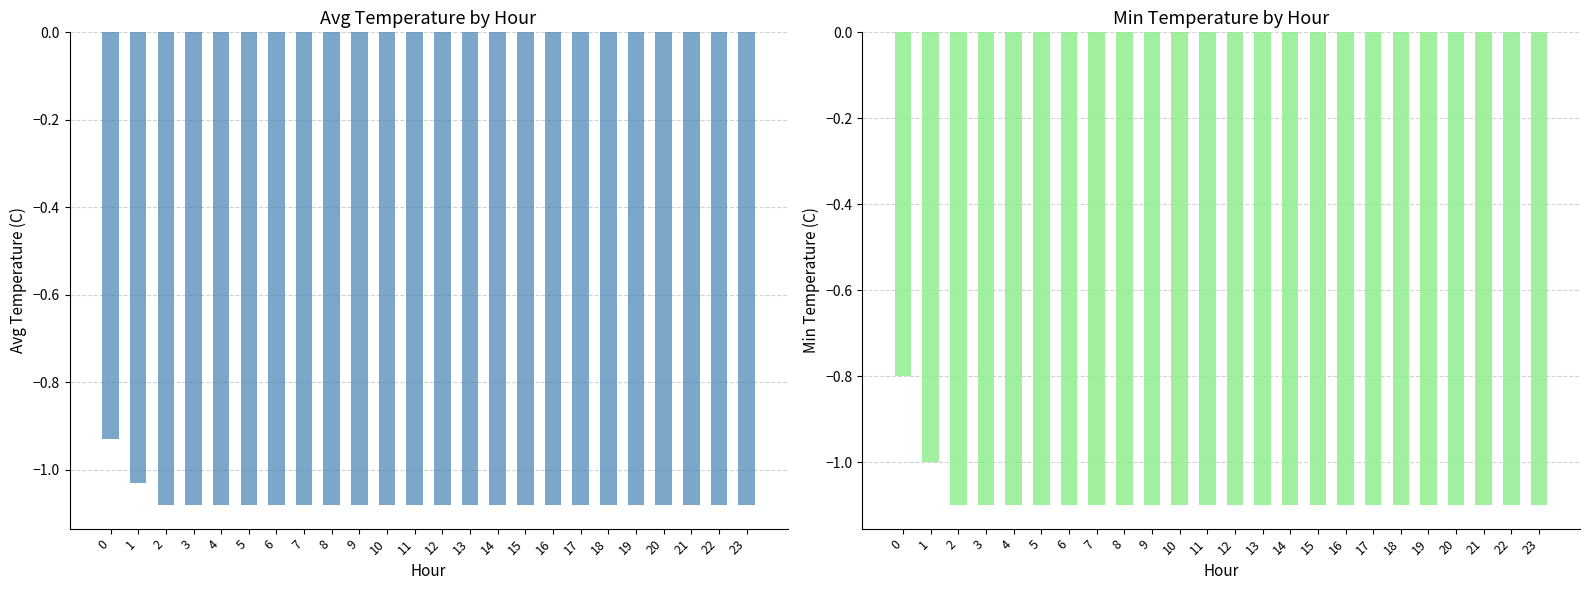

At how many categories does at least one series exceed -1?

1